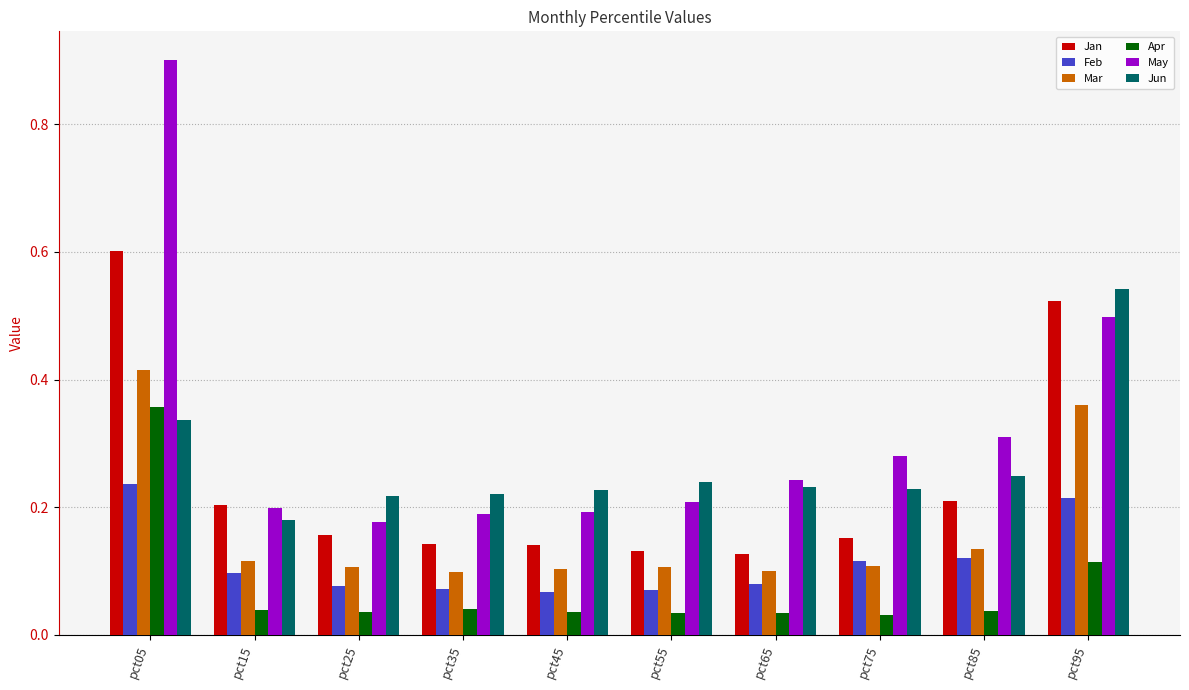

Which series has the largest range (max minus min)?

May